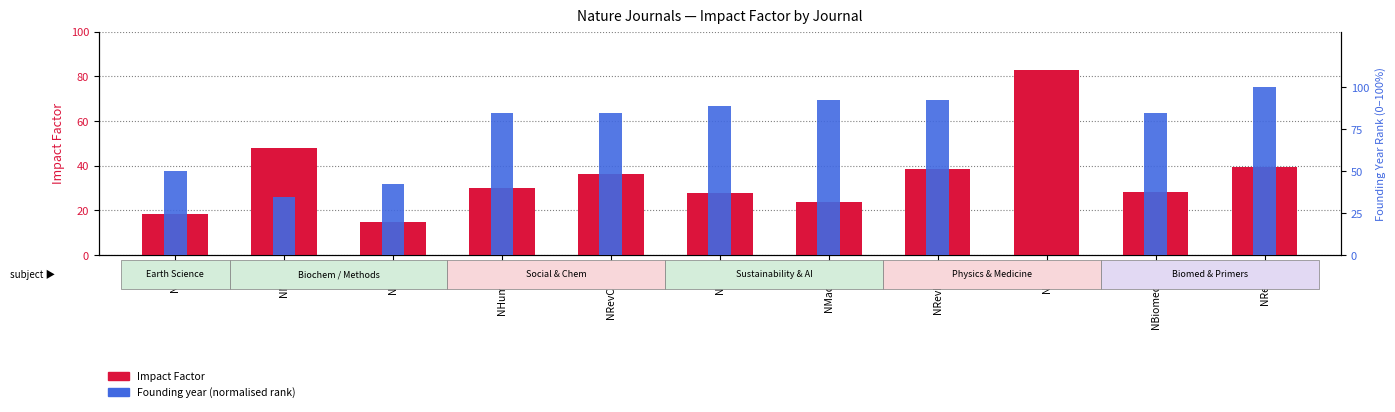

What is the label of the 7th bar from the left?

NMachInt